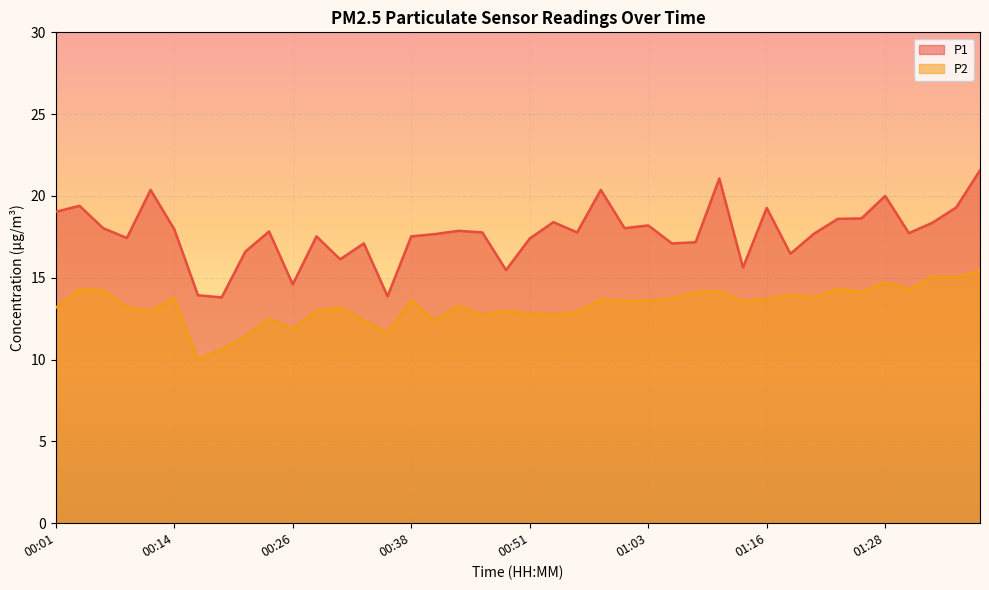

What is the label of the 37th point from the right?

00:09